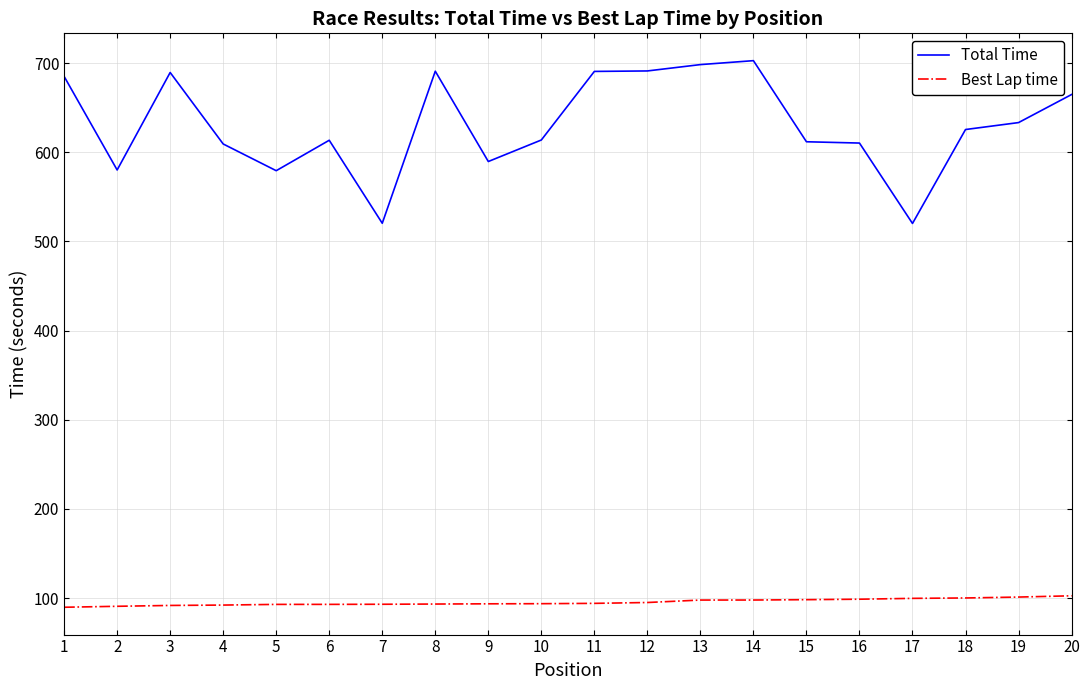

Is it true that Total Time equals 333.6 at 6?

False